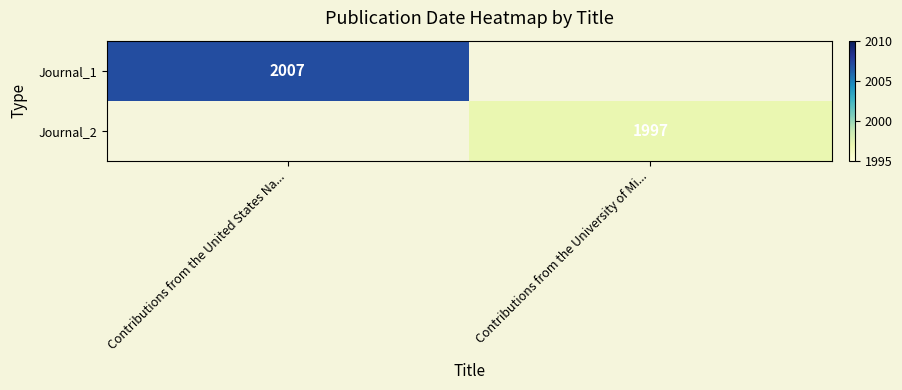

True or false: Journal_1 has a value of 473 at Contributions from the United States Na....

False